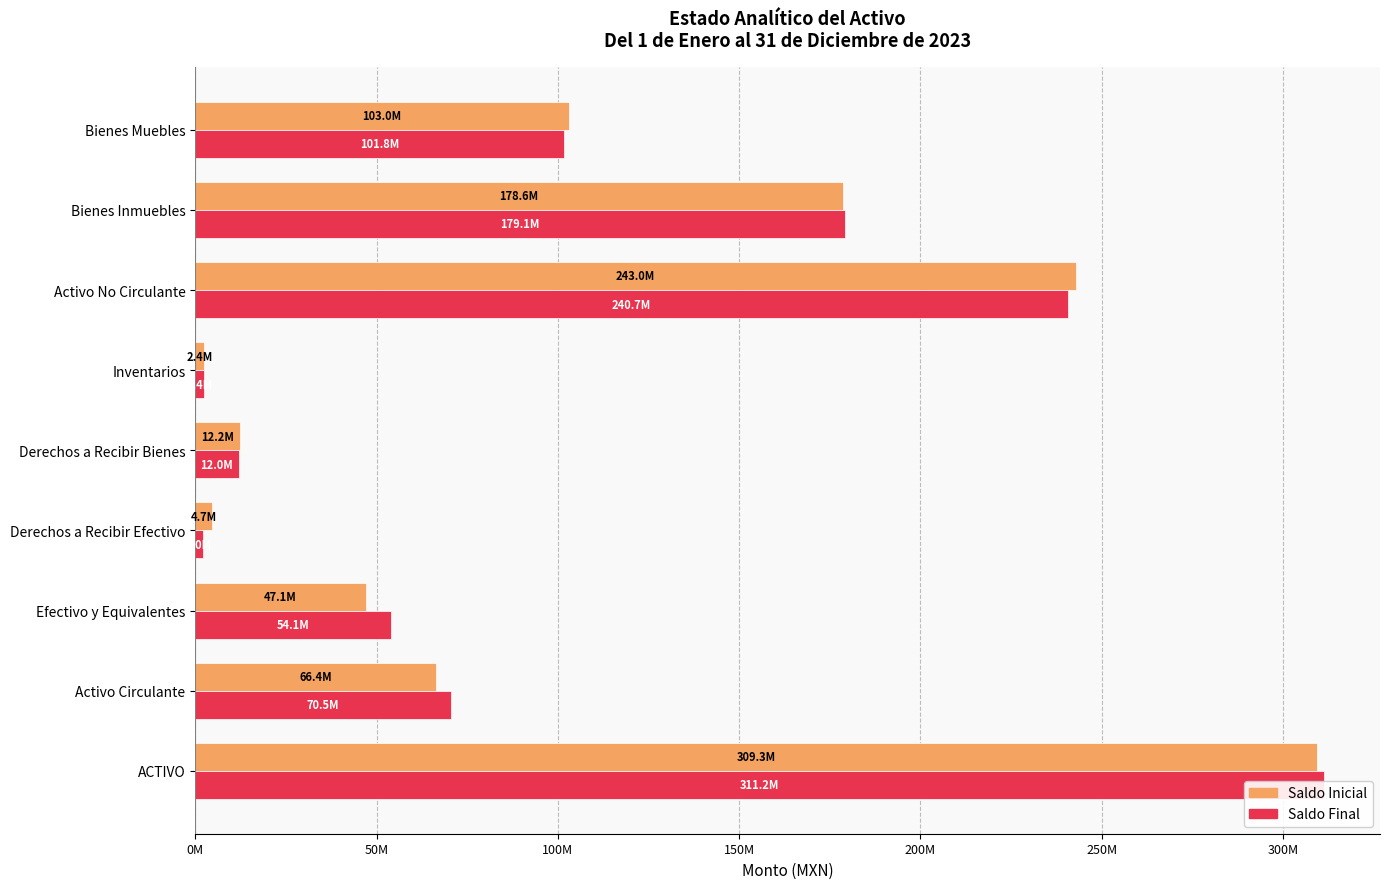

What is the sum of all Saldo Final values?

973774853.0